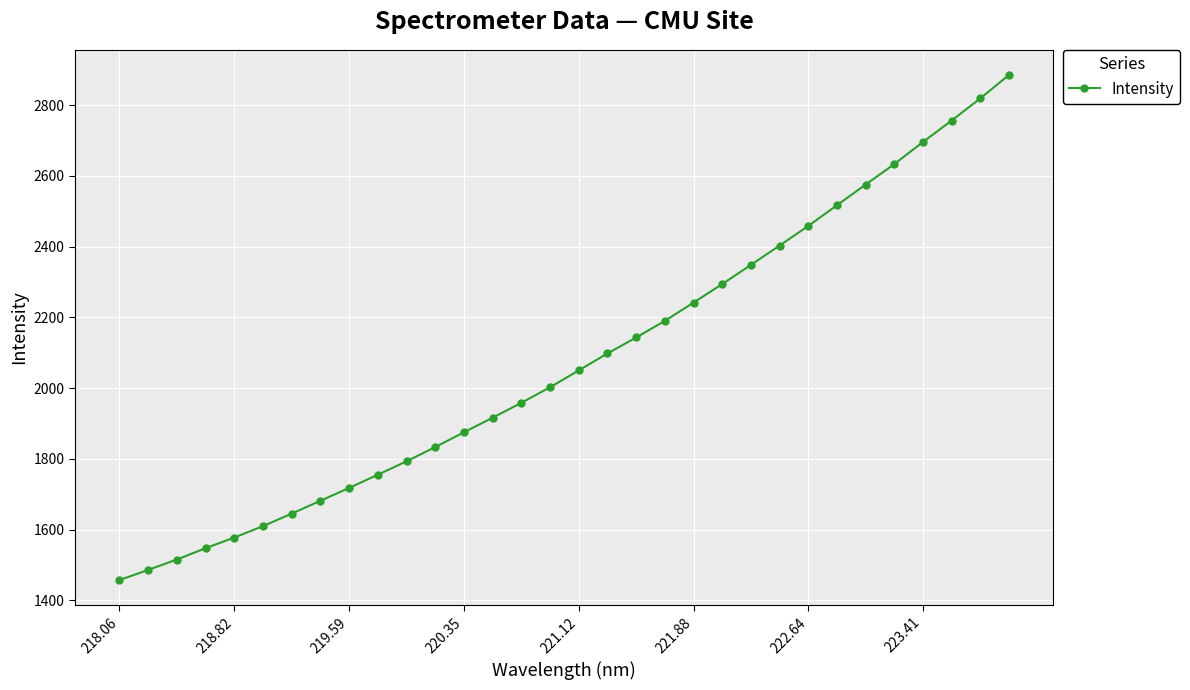

What is the value of the 13th point from the left?

1875.0